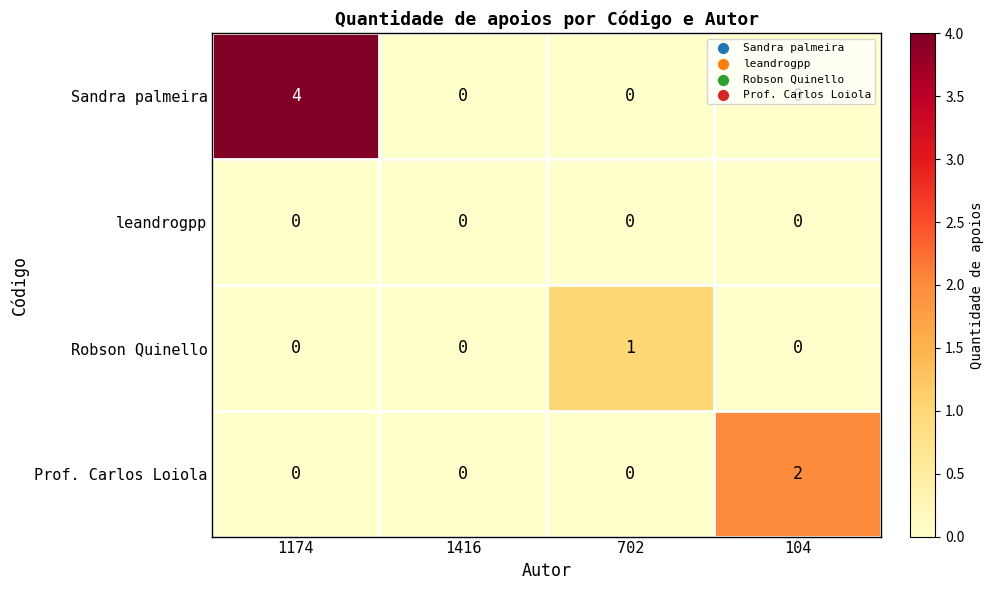

What is the total value across all series at 1174?

4